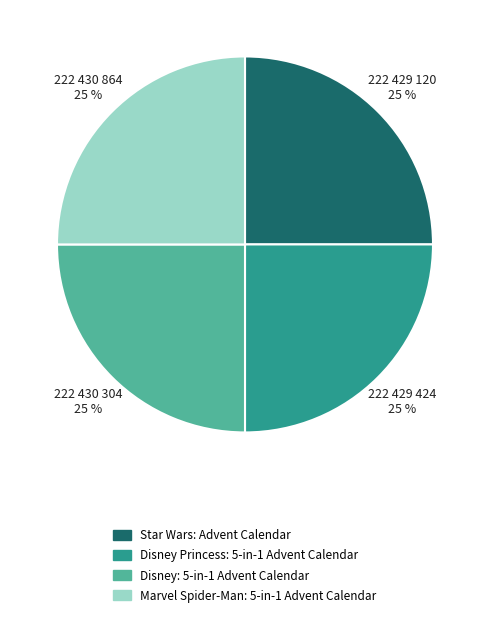

Is it true that Marvel Spider-Man: 5-in-1 Advent Calendar is 31% of the pie?

False